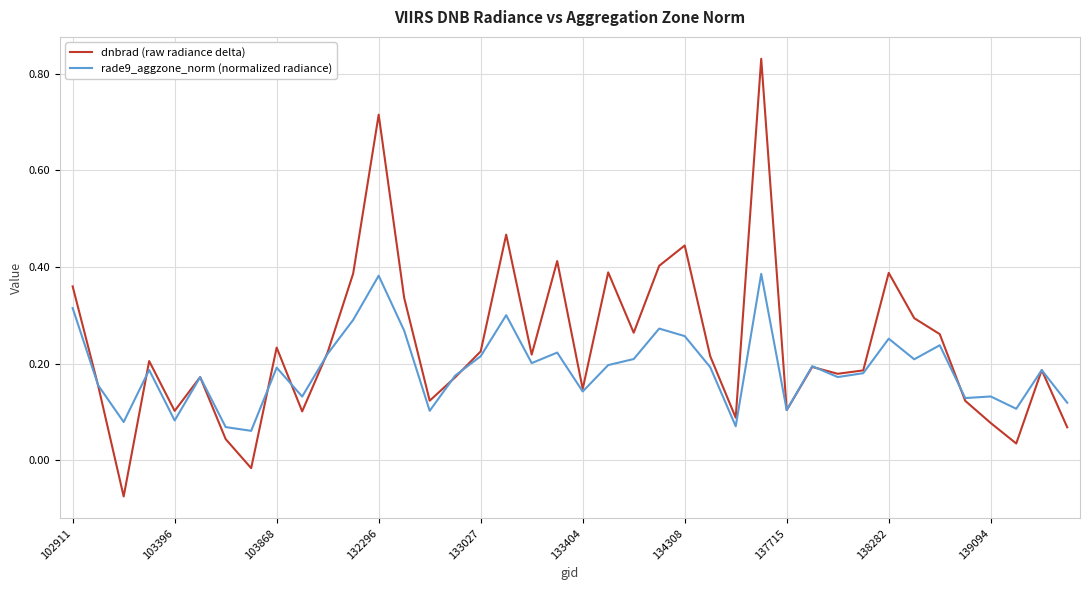

List the series in order of their overall mean, lowest first.

rade9_aggzone_norm (normalized radiance), dnbrad (raw radiance delta)